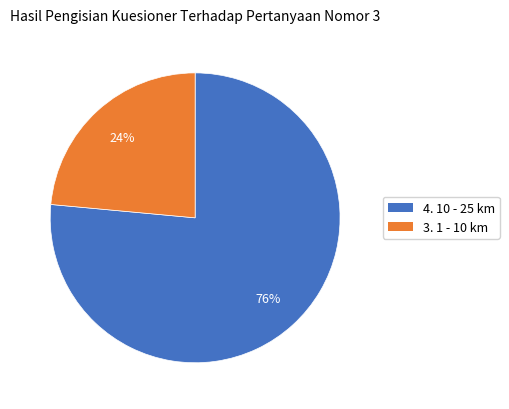

Rank the categories by value from highest to lowest.

4. 10 - 25 km, 3. 1 - 10 km